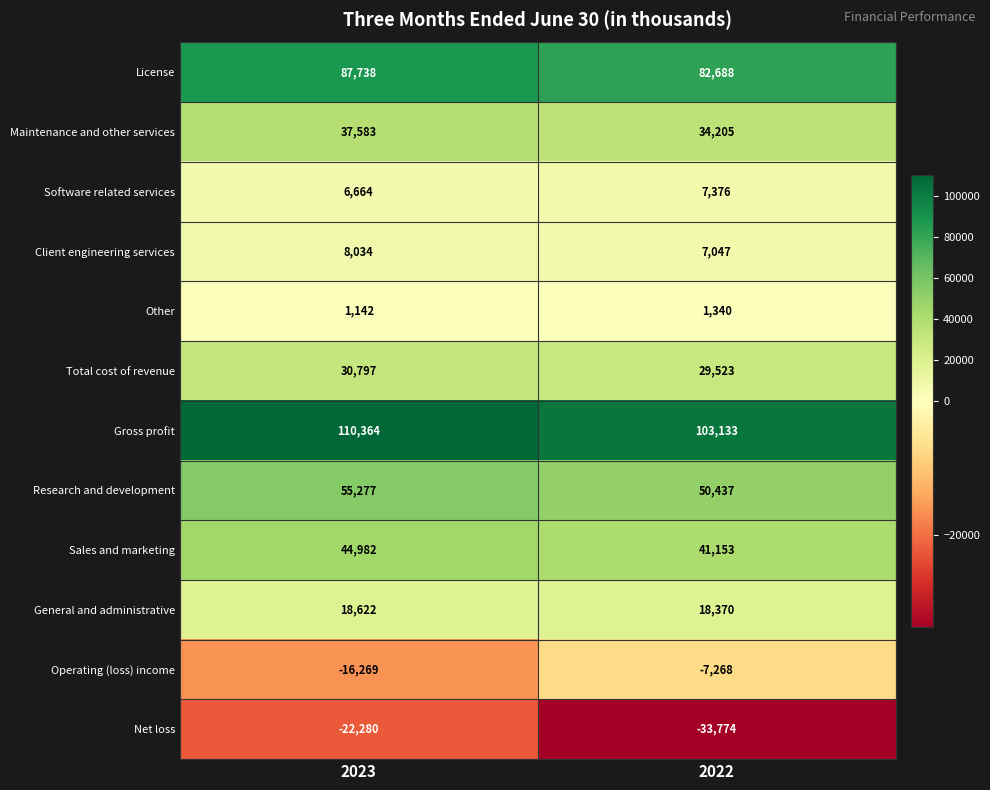

What value does the Total cost of revenue series have at 2022, to the nearest 50?

29500